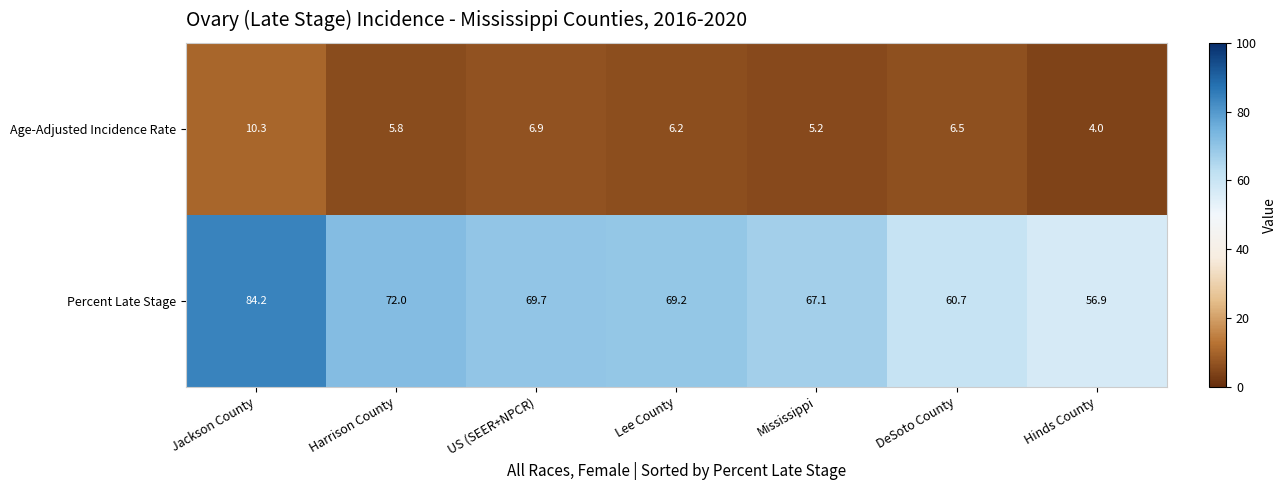

What is the approximate value of Age-Adjusted Incidence Rate at Lee County?

6.2